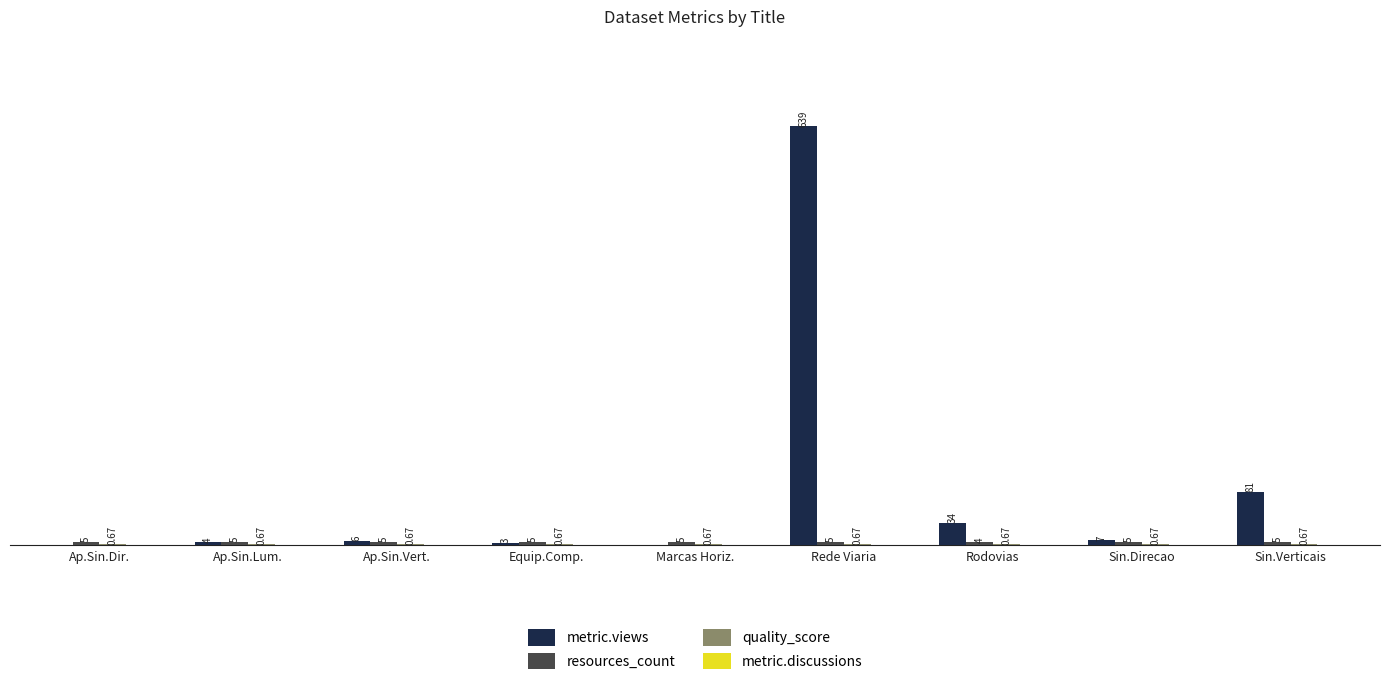

Where is metric.views nearest to the value 319?

Sin.Verticais